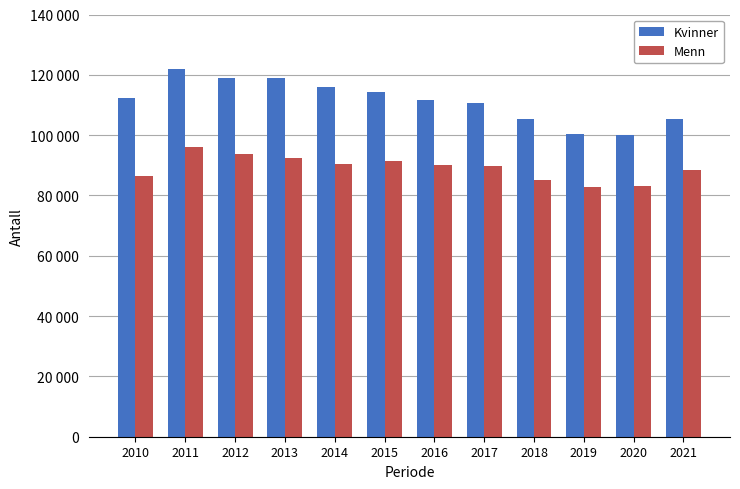

Which series has the largest total across all categories?

Kvinner